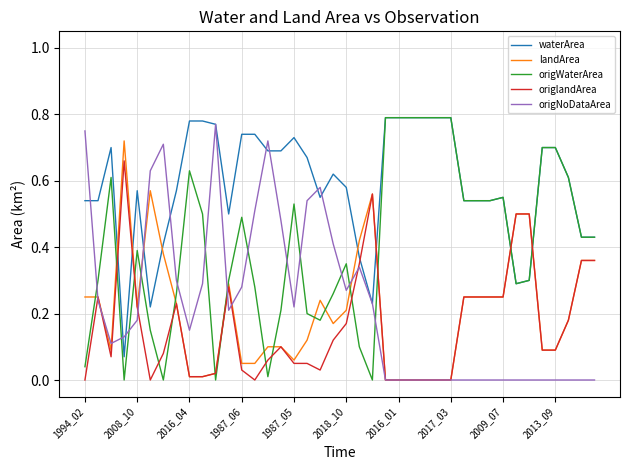

Count the number of data series in this chart.

5